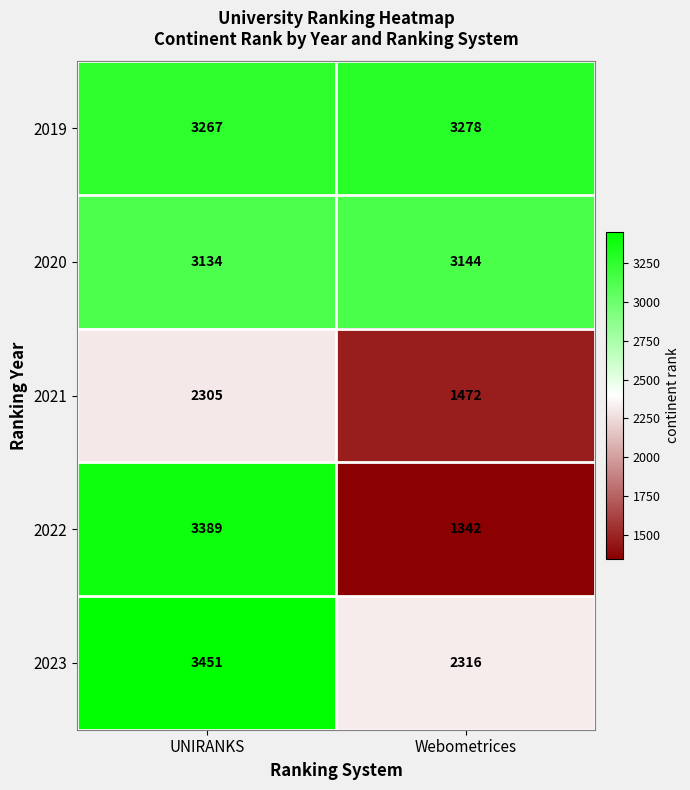

Count the number of categories in the chart.

2